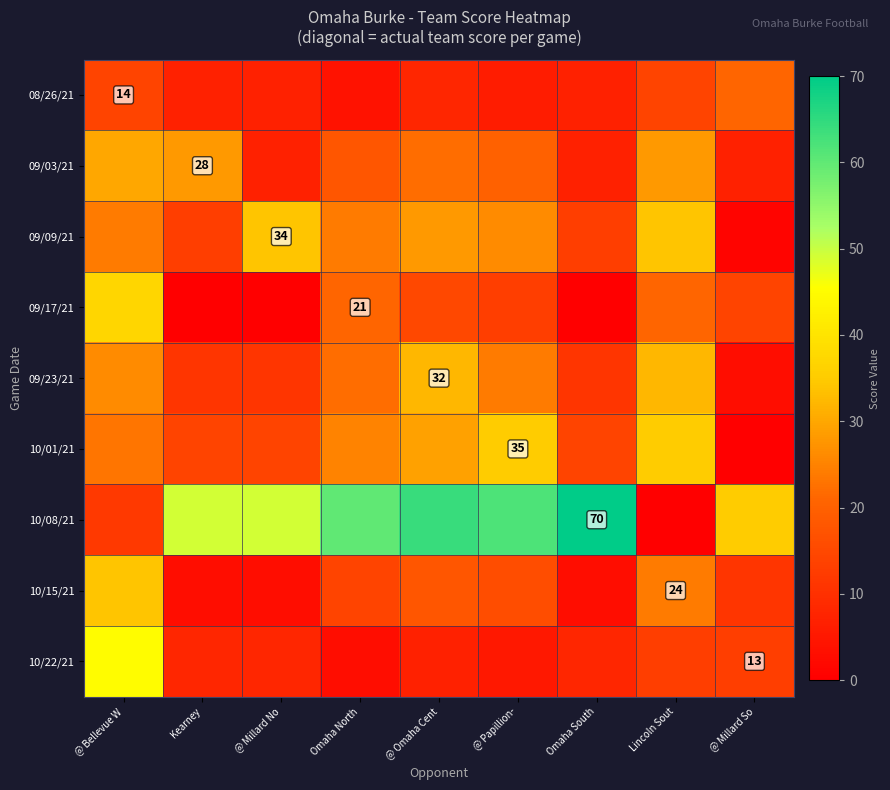

How many series are shown in this chart?

9